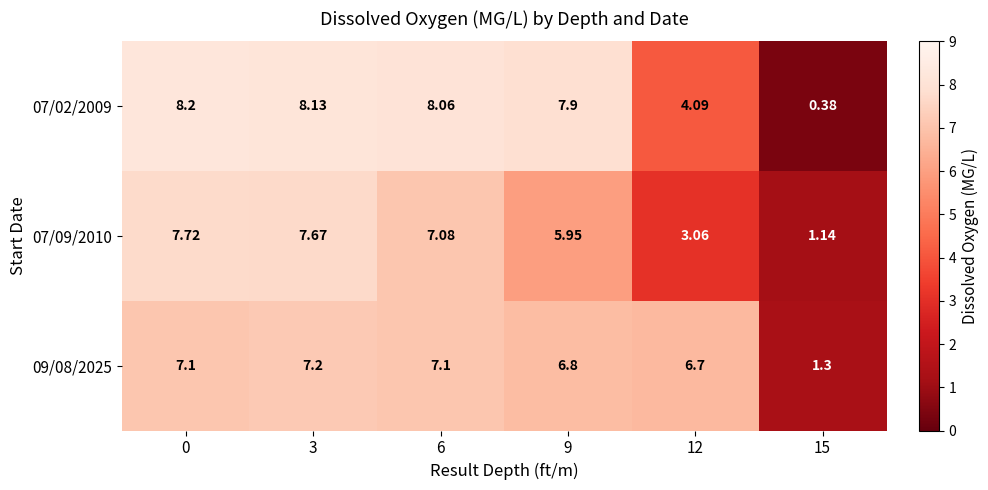

Is the value of 07/02/2009 at 12 greater than the value of 07/09/2010 at 6?

No